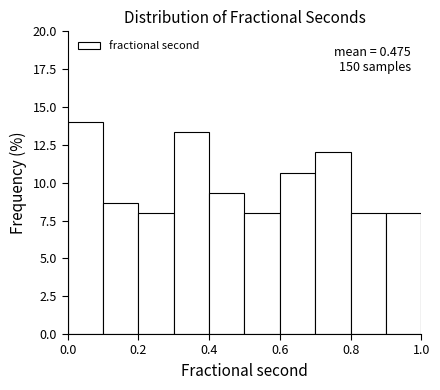

Over which range of the x-axis is the bar tallest?

0.0 to 0.1